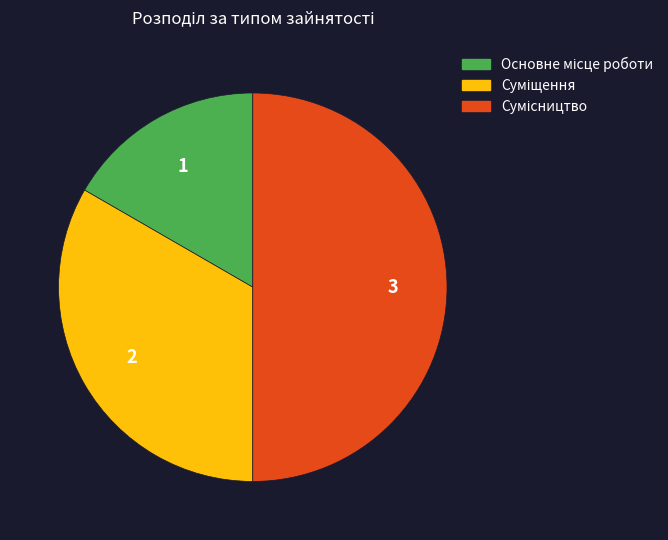

The Суміщення slice represents 27% of the pie. True or false?

False